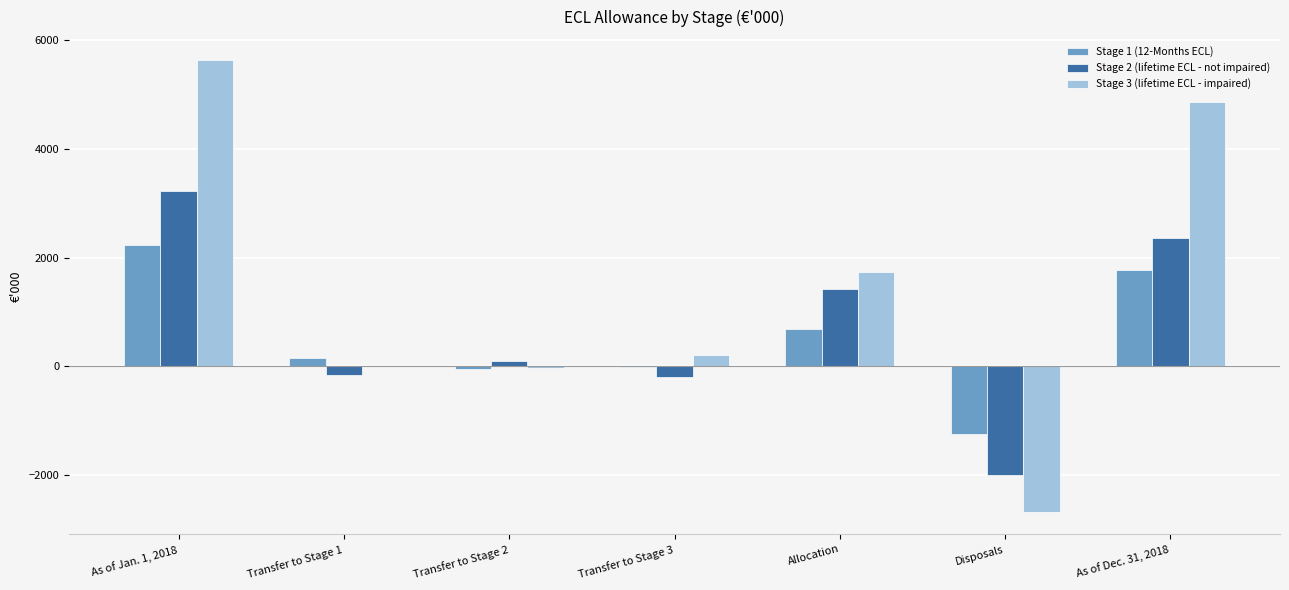

Reading left to right, list all the values displayed in this chart.

Stage 1 (12-Months ECL): 2233	161	-56	-3	682	-1250	1768
Stage 2 (lifetime ECL - not impaired): 3216	-161	93	-204	1422	-2006	2359
Stage 3 (lifetime ECL - impaired): 5638	0	-37	207	1728	-2674	4862